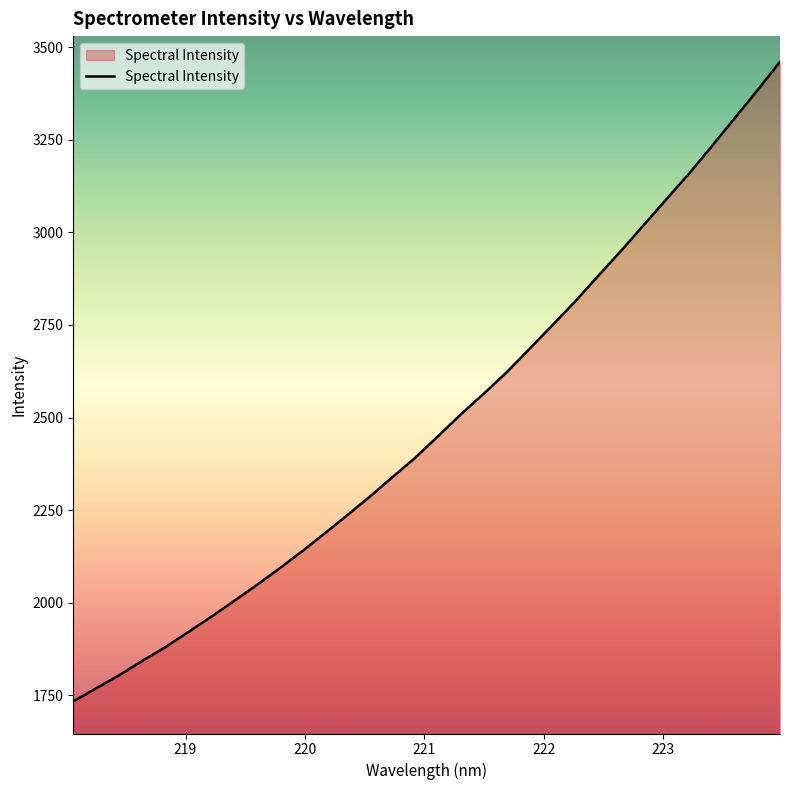

Reading left to right, list all the values displayed in this chart.

1733.0	1768.4	1803.2	1841.7	1878.2	1918.7	1959.8	2002.5	2045.7	2090.6	2137.3	2185.9	2235.8	2286.4	2339.5	2392.0	2450.1	2509.1	2564.6	2622.3	2685.3	2749.0	2813.1	2881.6	2948.9	3018.9	3089.1	3158.7	3232.6	3308.0	3383.3	3461.2